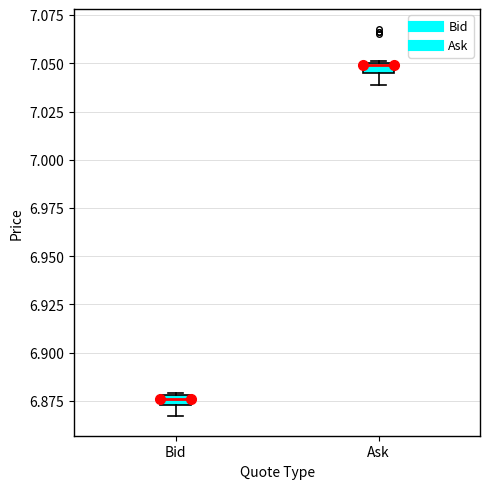

Where is the upper edge of the box for Bid on the y-axis? The values are not printed on the chart, so give them approximately, as read against the axis.

6.880